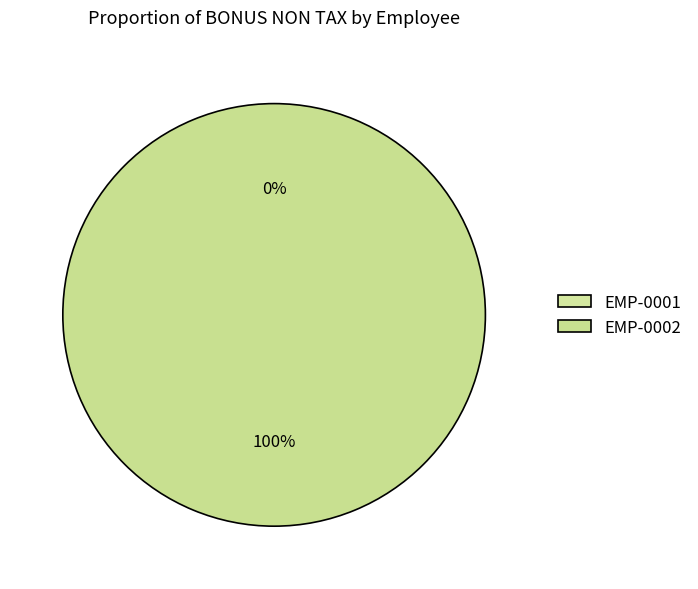

What is the largest slice in the pie chart?

EMP-0002